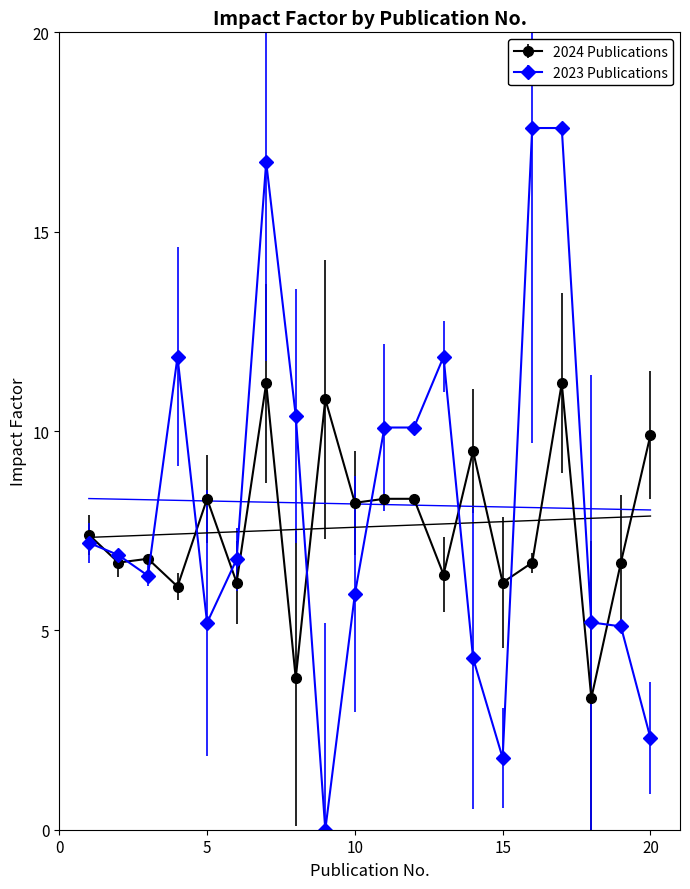

How many data points in Journal are above 6?

12